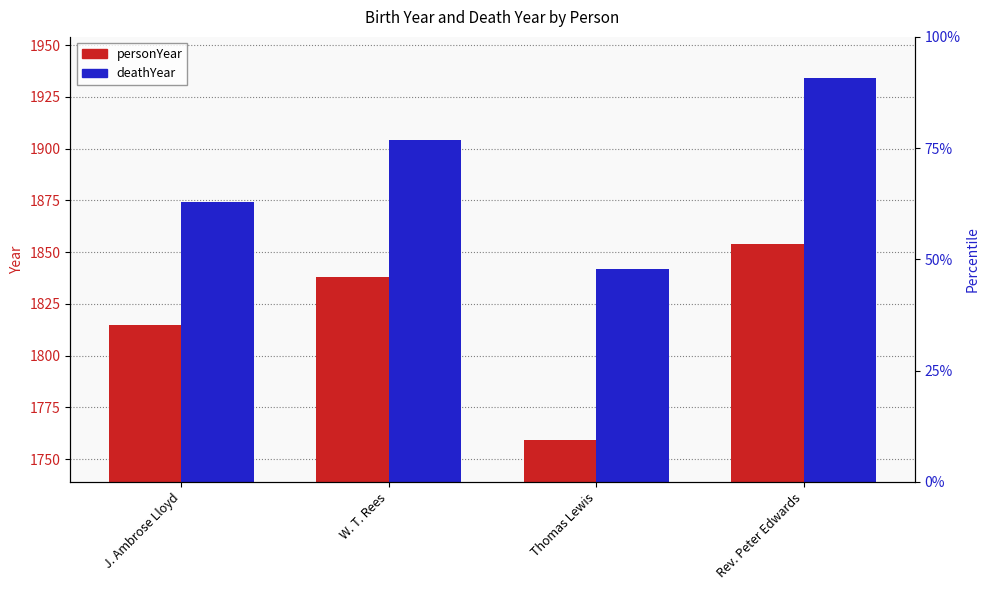

What is the value of the deathYear bar at the 2nd from the left?

1904